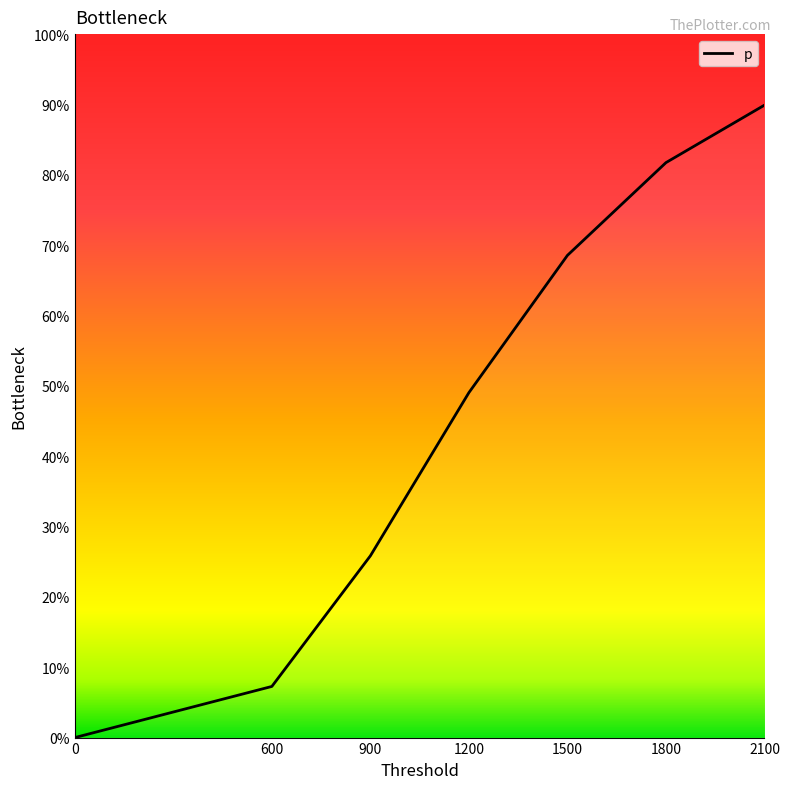

Is this an area chart (filled region under the line)?

Yes